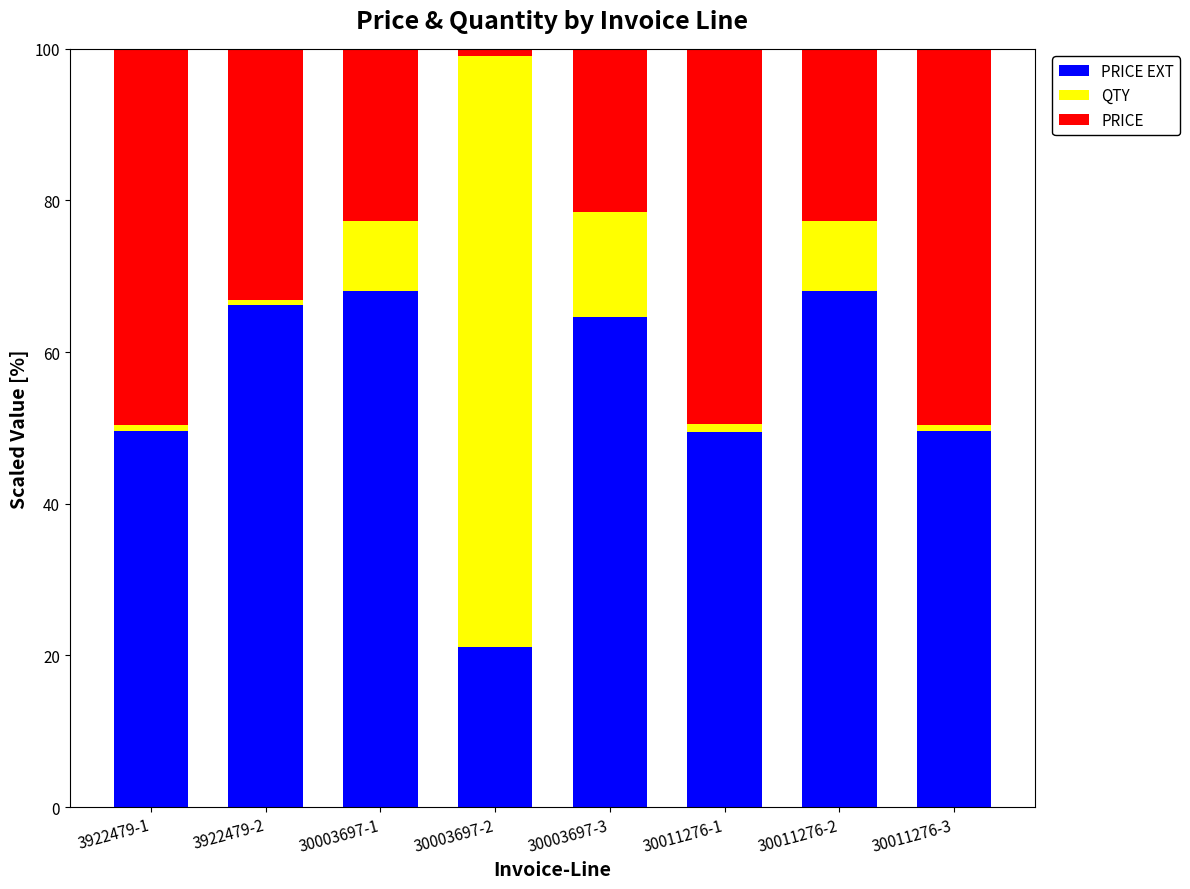

What is the total value across all series at 30003697-3?

100.0